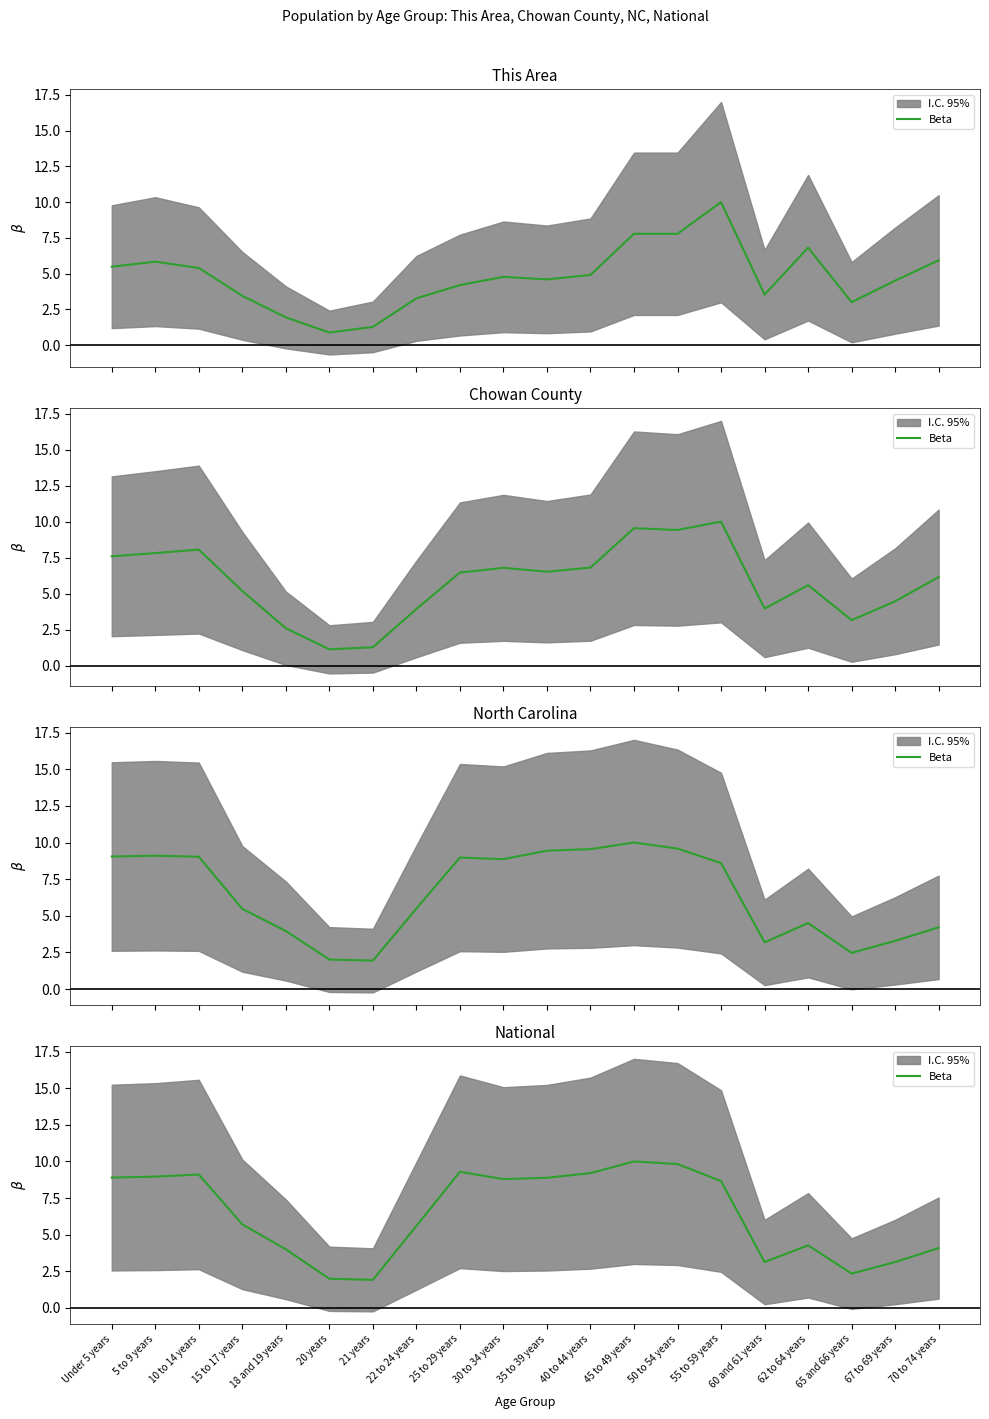

What is the change in value from 15 to 17 years to 62 to 64 years?

-1.4